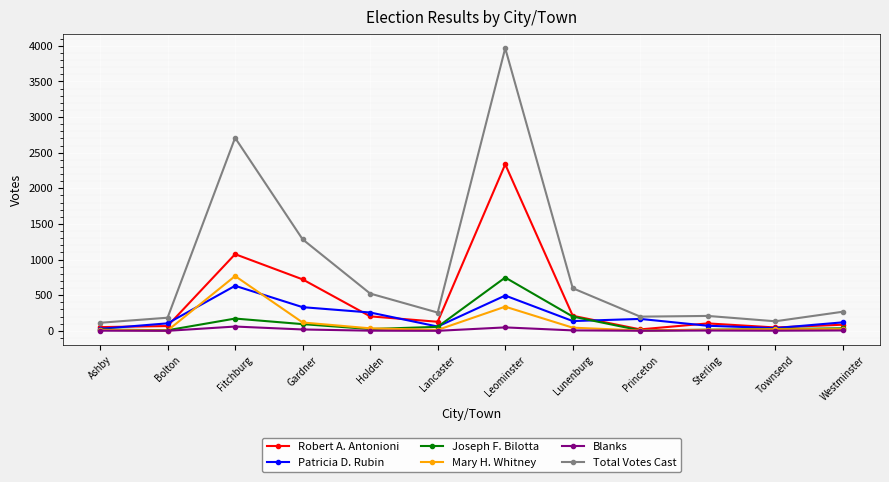

True or false: Patricia D. Rubin has a value of 844 at Leominster.

False